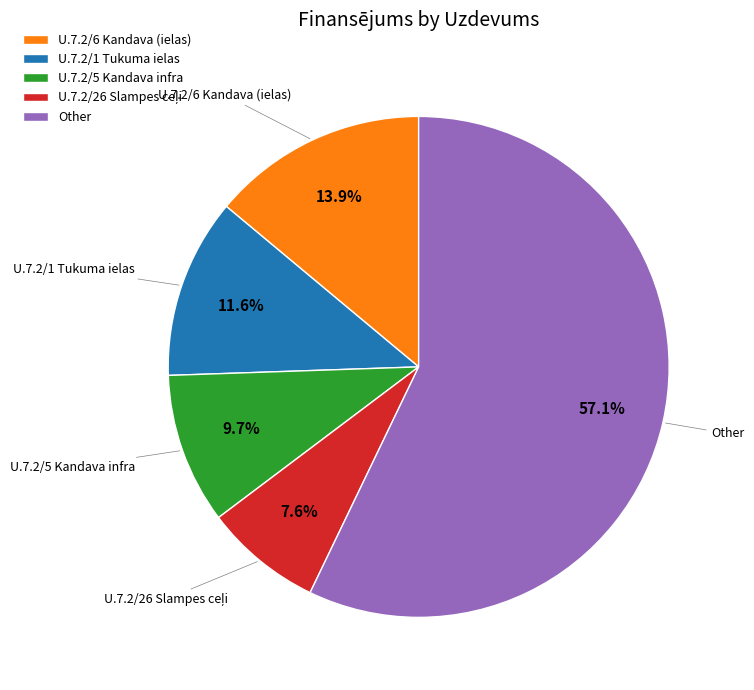

Is there a majority slice in this chart?

Yes